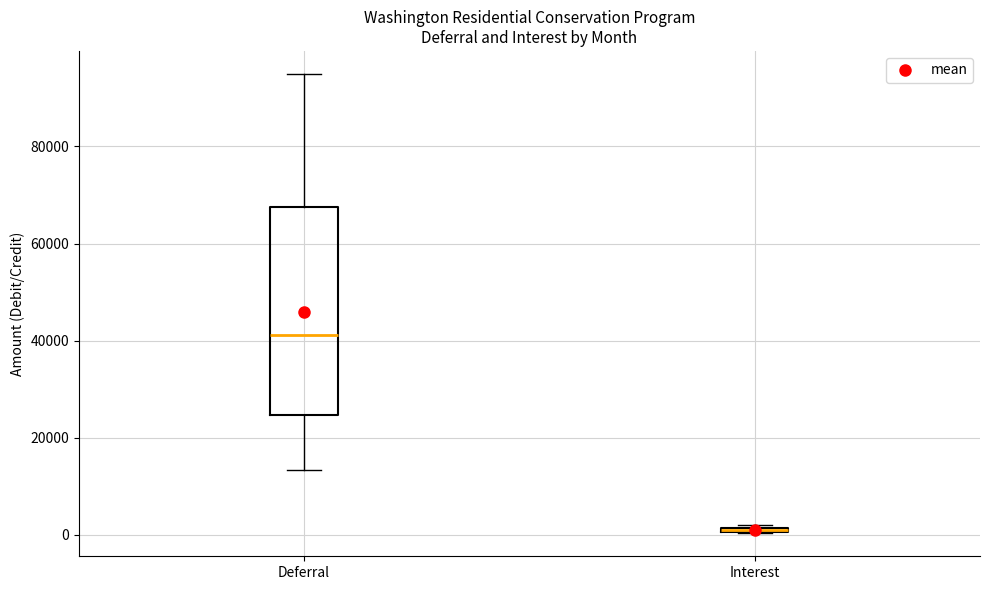

Where is the lower edge of the box for Deferral on the y-axis? The values are not printed on the chart, so give them approximately, as read against the axis.

24000